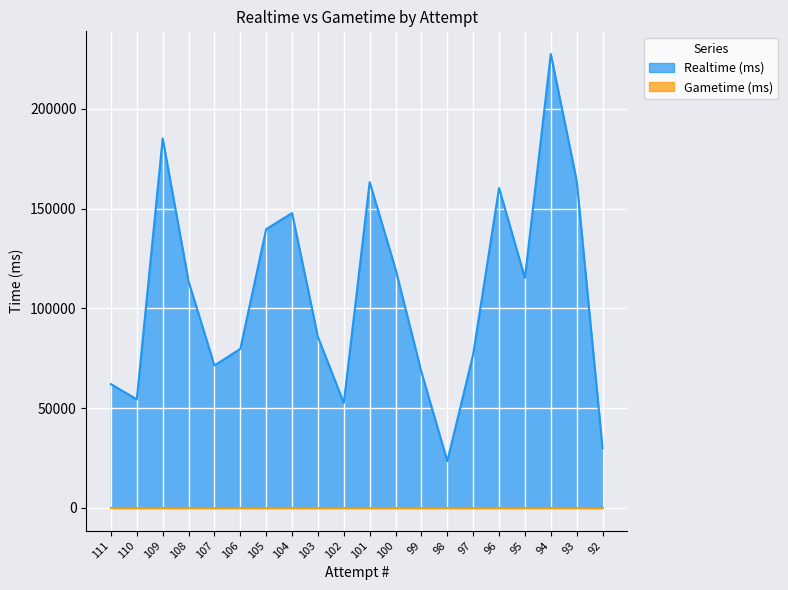

What is the average value?

107017